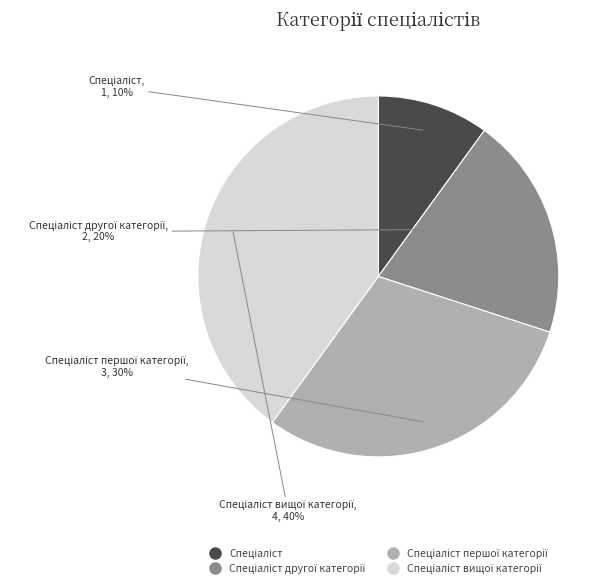

To the nearest percent, what is the average slice percentage?

25%